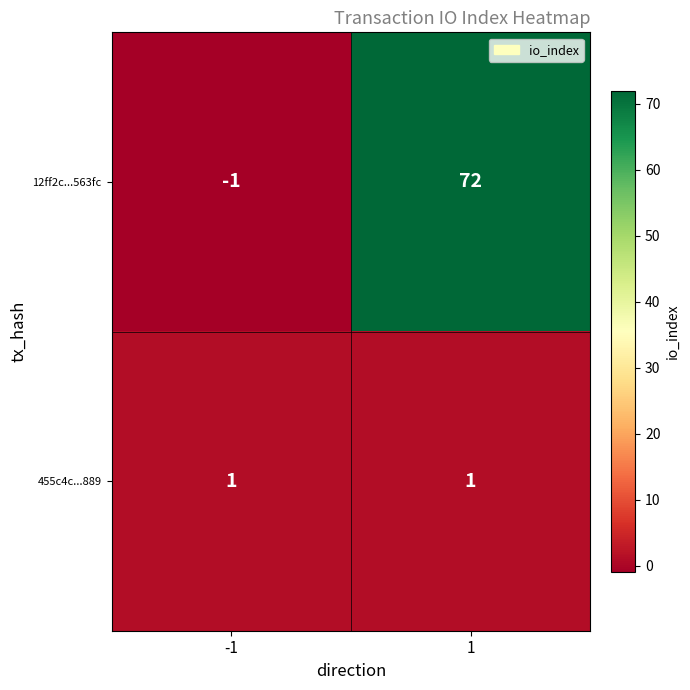

True or false: 12ff2c...563fc has a value of 72 at 1.

True